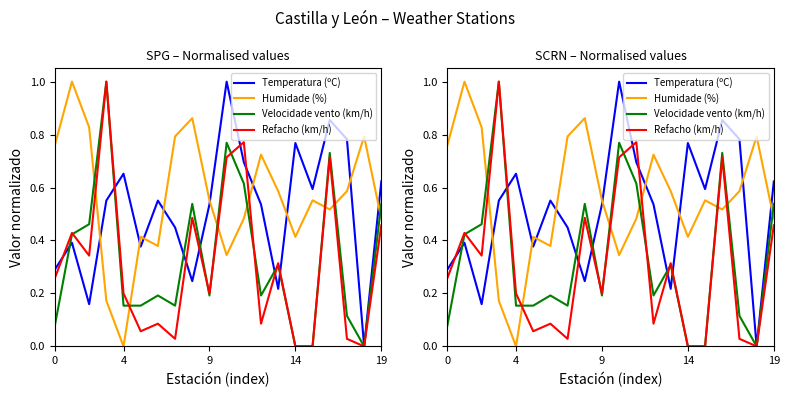

Between 18 and 19, which series saw the biggest shift?

Temperatura (ºC)